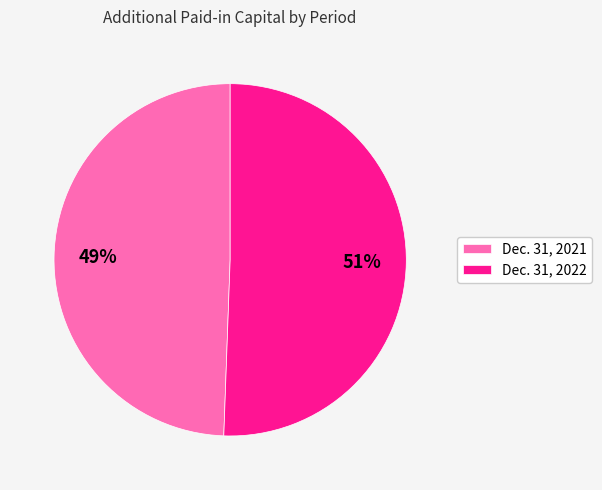

To the nearest percent, what is the average slice percentage?

50%